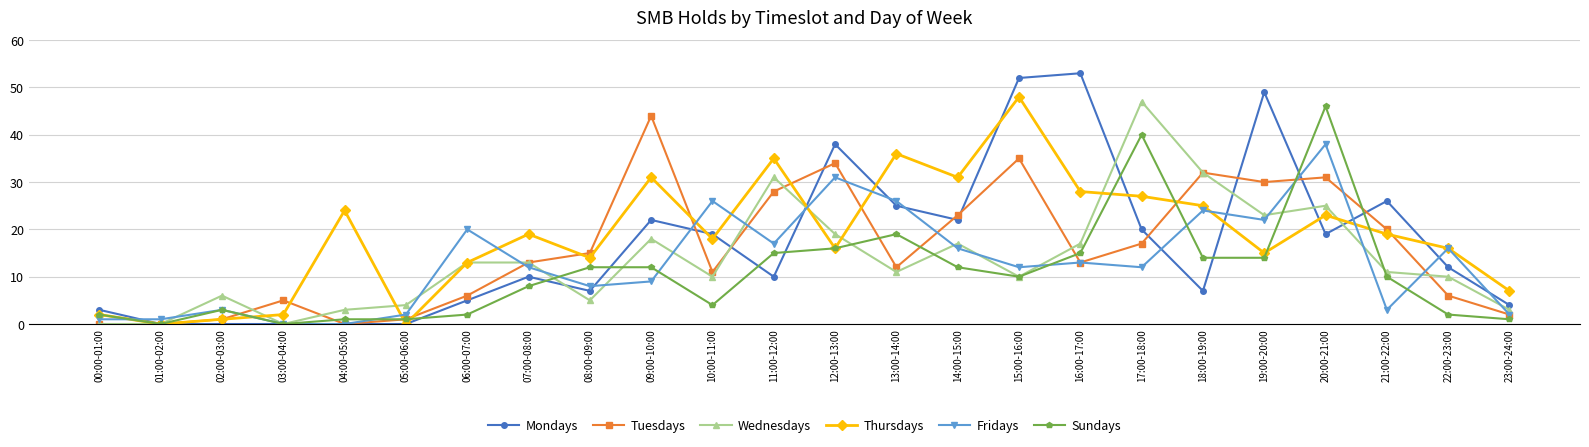

What is the maximum value for Sundays?

46